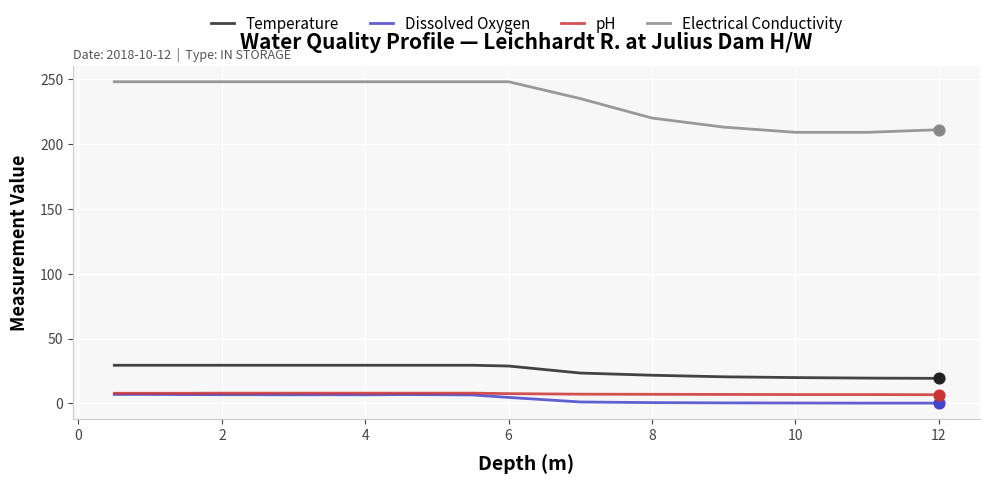

Which series has the largest total across all categories?

Electrical Conductivity